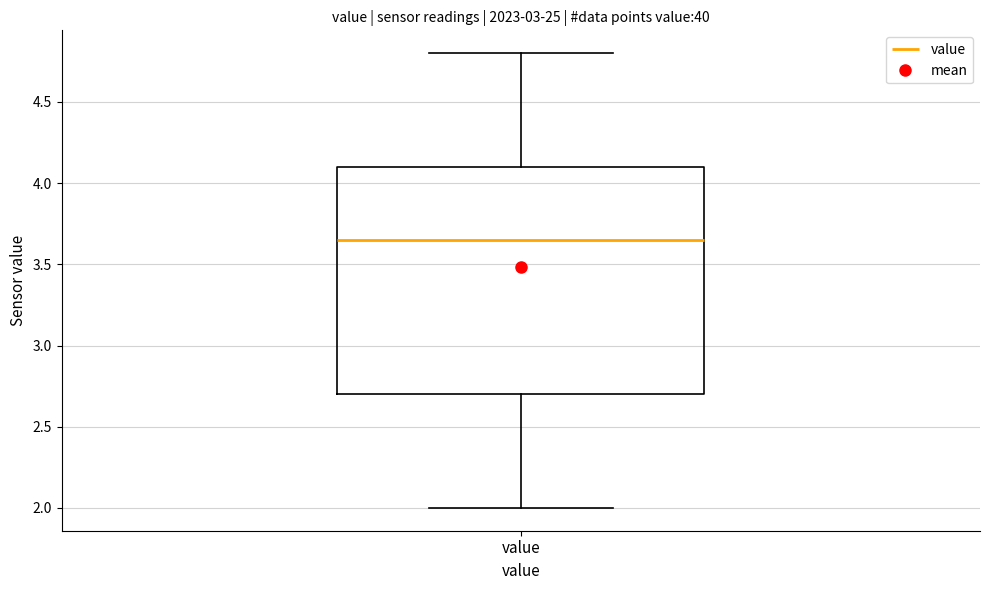

Read this box plot against the y-axis: the position of the median line, the range covered by the box, and the ends of both whiskers. The values are not printed on the chart, so give them approximately, as read against the axis.

median 3.65, box 2.70 to 4.10, whiskers 2.00 to 4.80